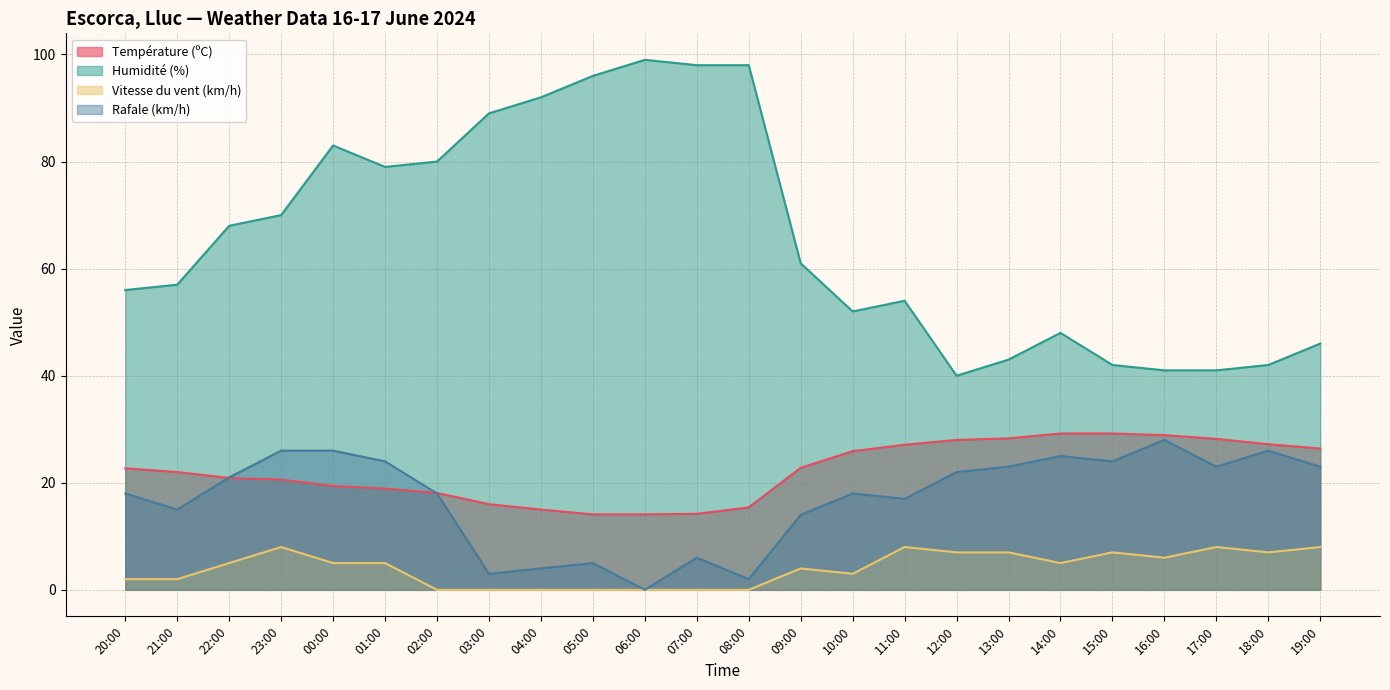

At which category is the sum across all series the highest?

00:00